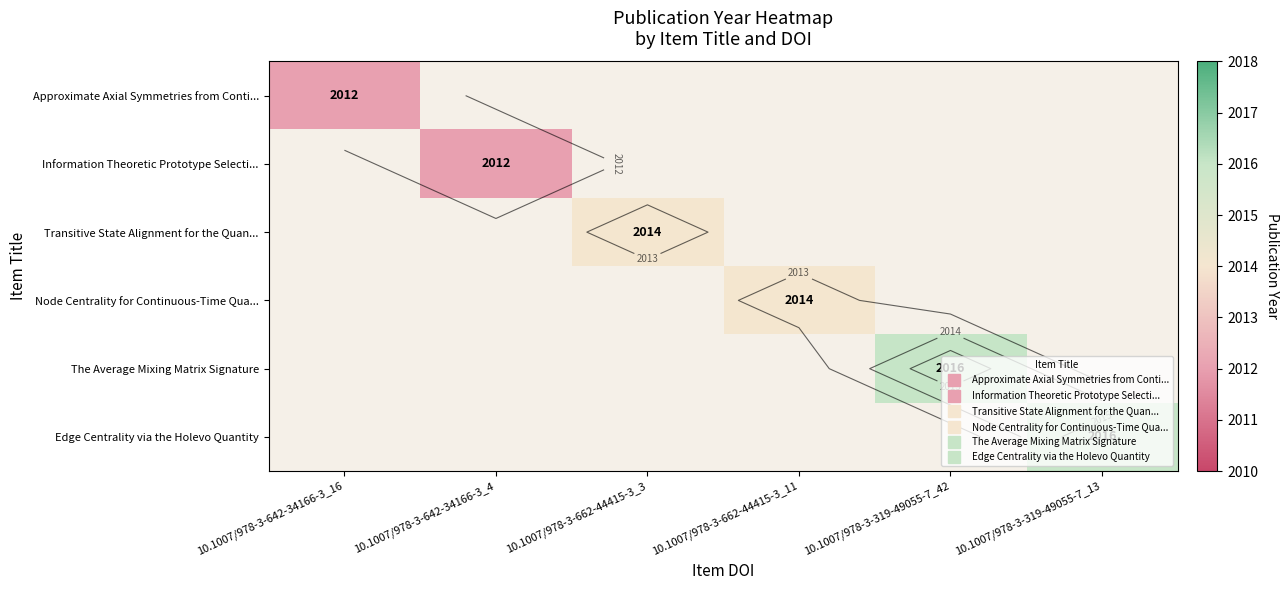

How many distinct data groups are displayed?

6